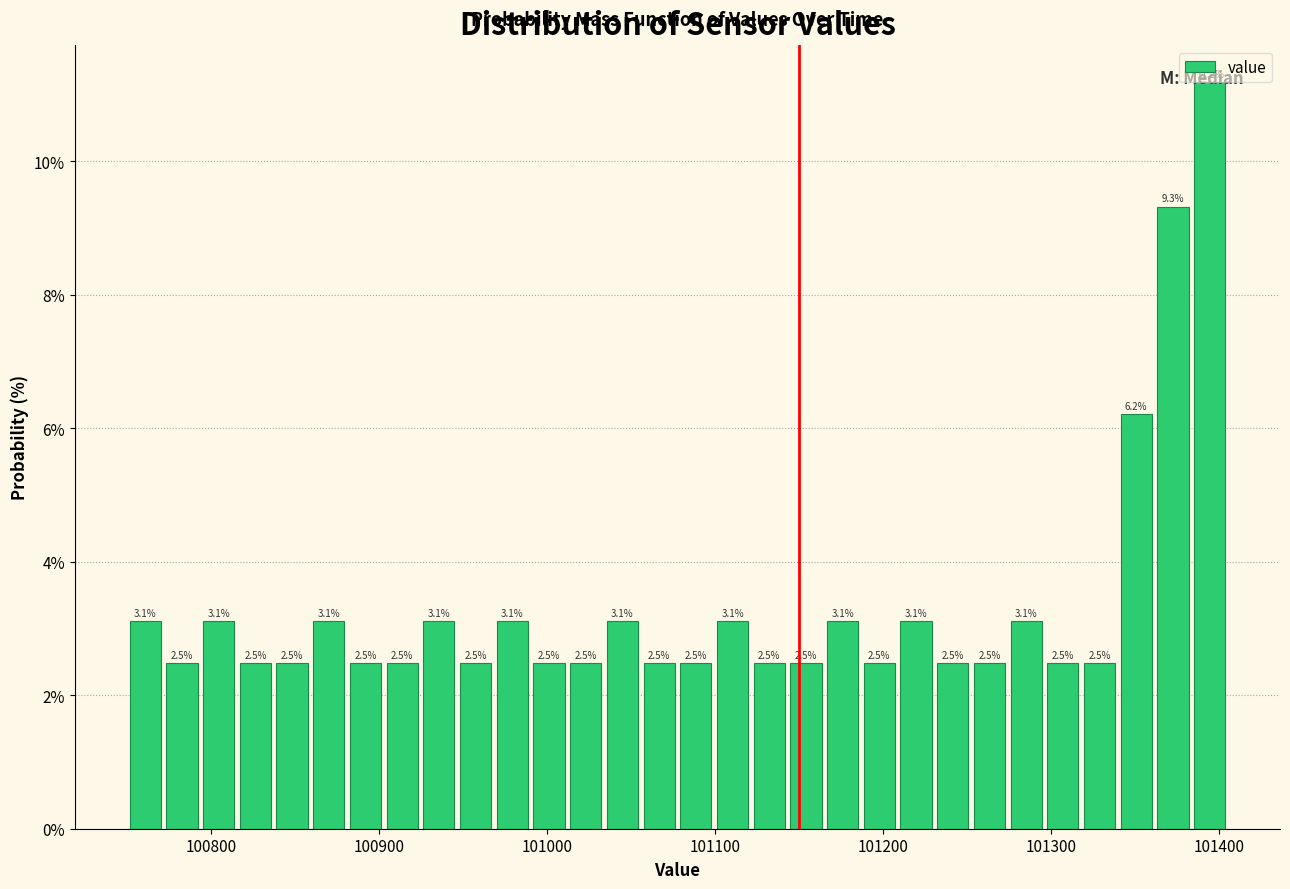

Read against the x-axis, roughly where is the centre of the tallest bar?

101390